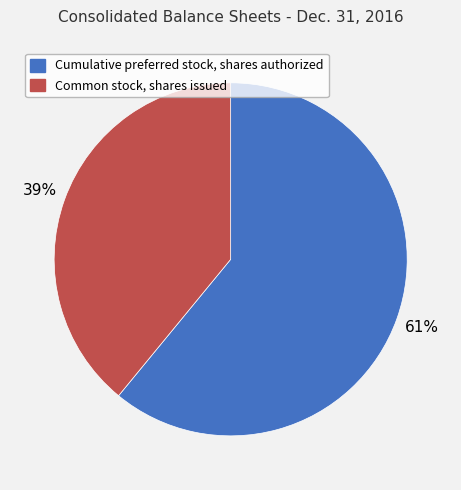

To the nearest percent, what is the average slice percentage?

50%